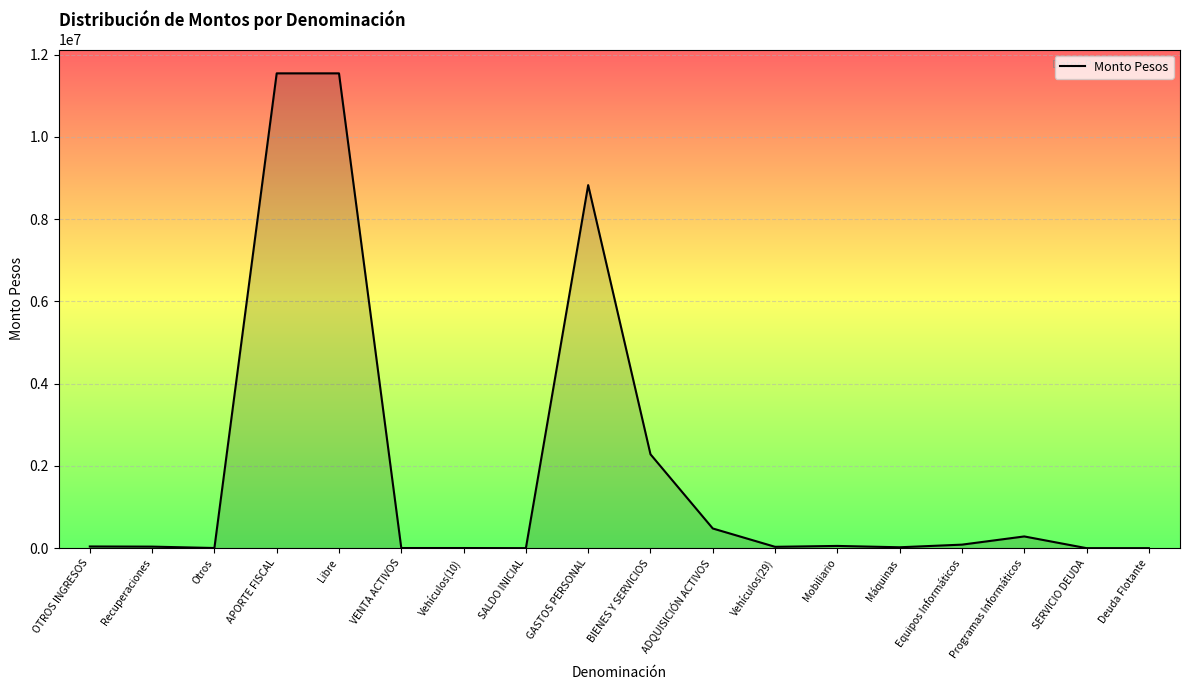

What is the maximum value shown in the chart?

11542972